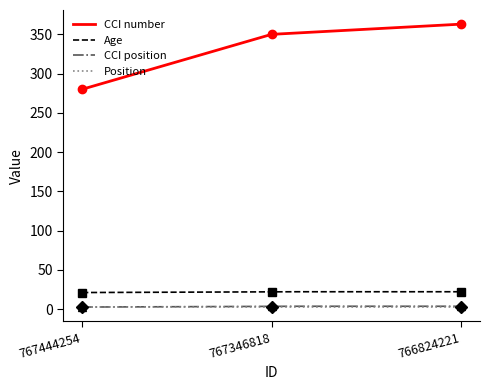

Which has a higher value, 766824221 or 767346818?

766824221